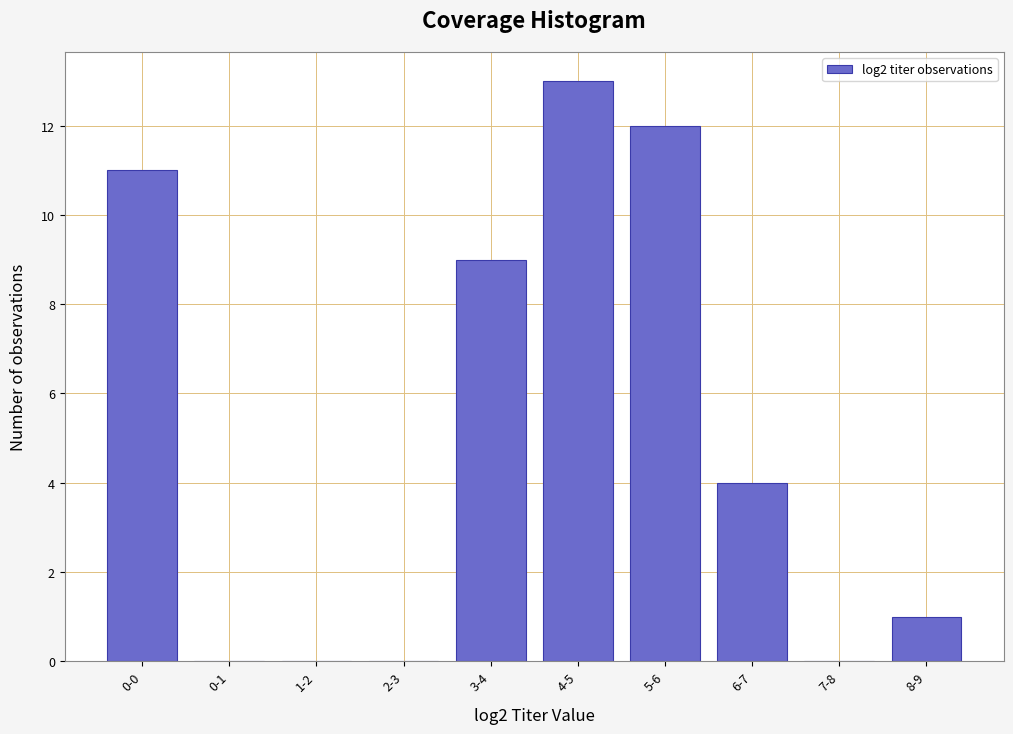

Reading right to left, transcribe all the data shown in this chart.

8-9=1	7-8=0	6-7=4	5-6=12	4-5=13	3-4=9	2-3=0	1-2=0	0-1=0	0-0=11